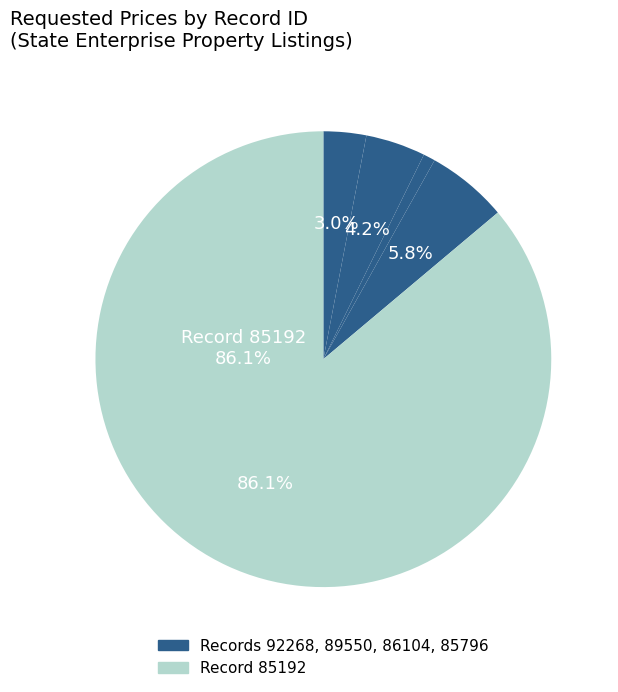

Count the number of slices in the pie.

5